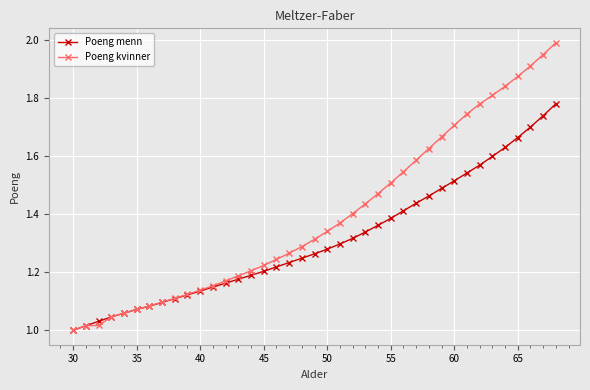

List the series in order of their peak value, lowest first.

Poeng menn, Poeng kvinner